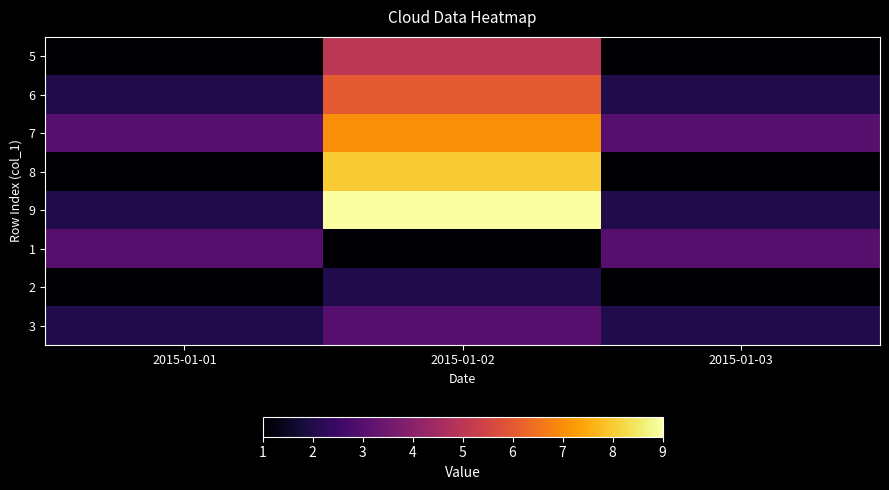

What is the greatest value displayed?

9